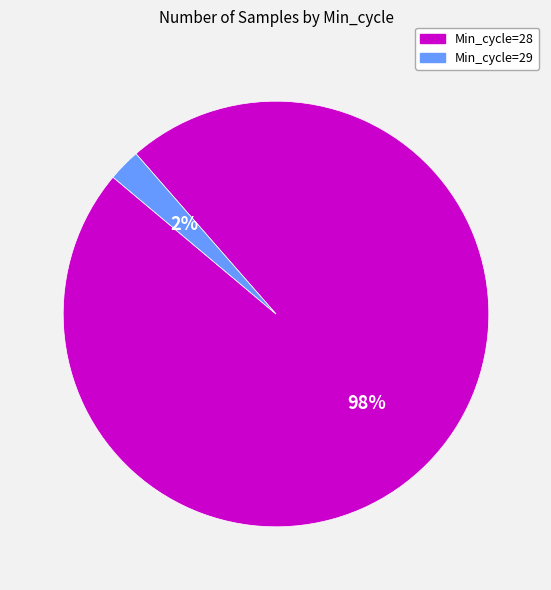

Is it true that Min_cycle=28 is 86% of the pie?

False